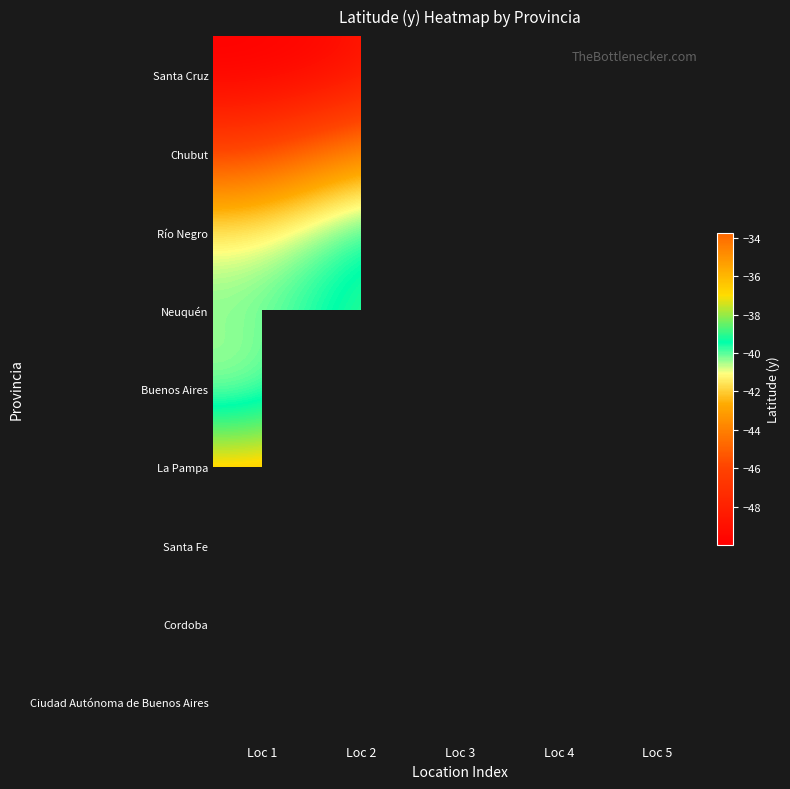

What is the difference between the maximum and minimum values in the Santa Cruz series?

3.5